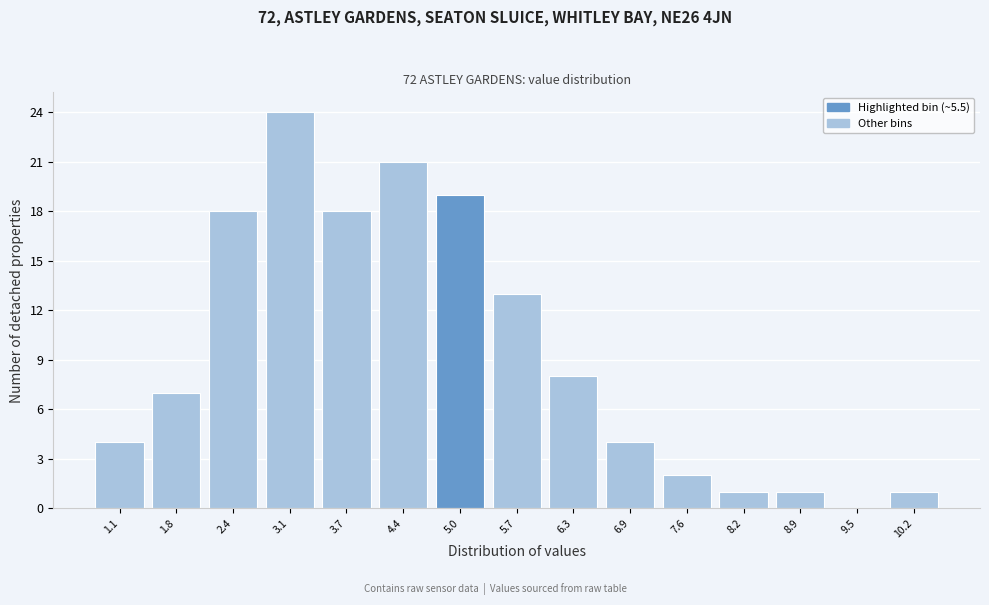

Reading left to right, extract all data points from this chart.

1.1=4	1.8=7	2.4=18	3.1=24	3.7=18	4.4=21	5.0=19	5.7=13	6.3=8	6.9=4	7.6=2	8.2=1	8.9=1	9.5=0	10.2=1